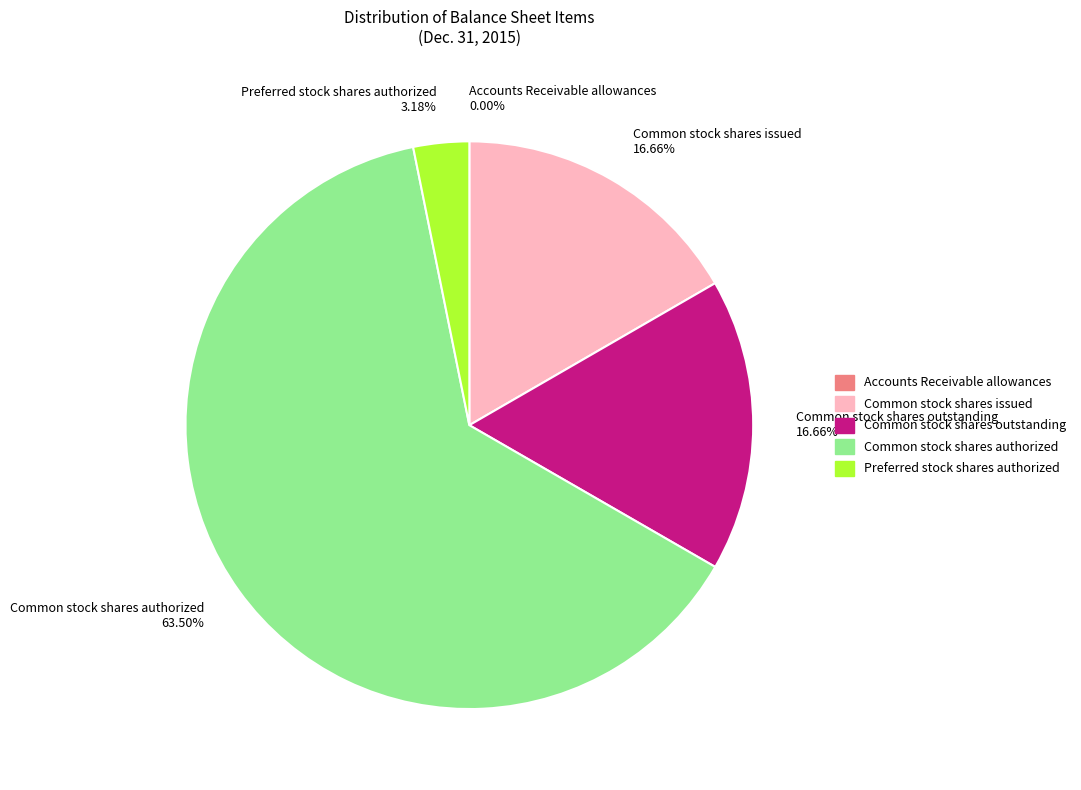

Which category has the biggest portion of the pie?

Common stock shares authorized